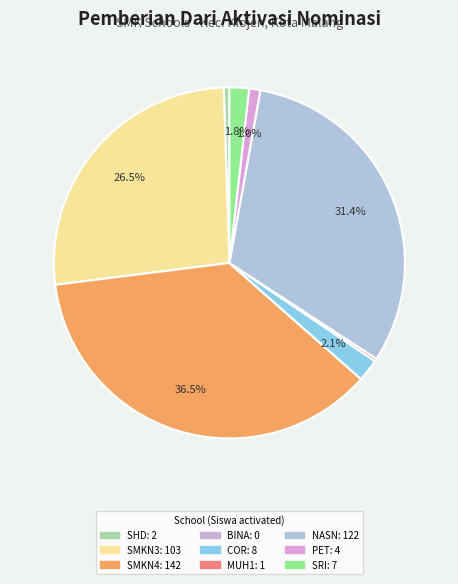

Which category has the smallest portion of the pie?

SMKS BINA CENDIKA